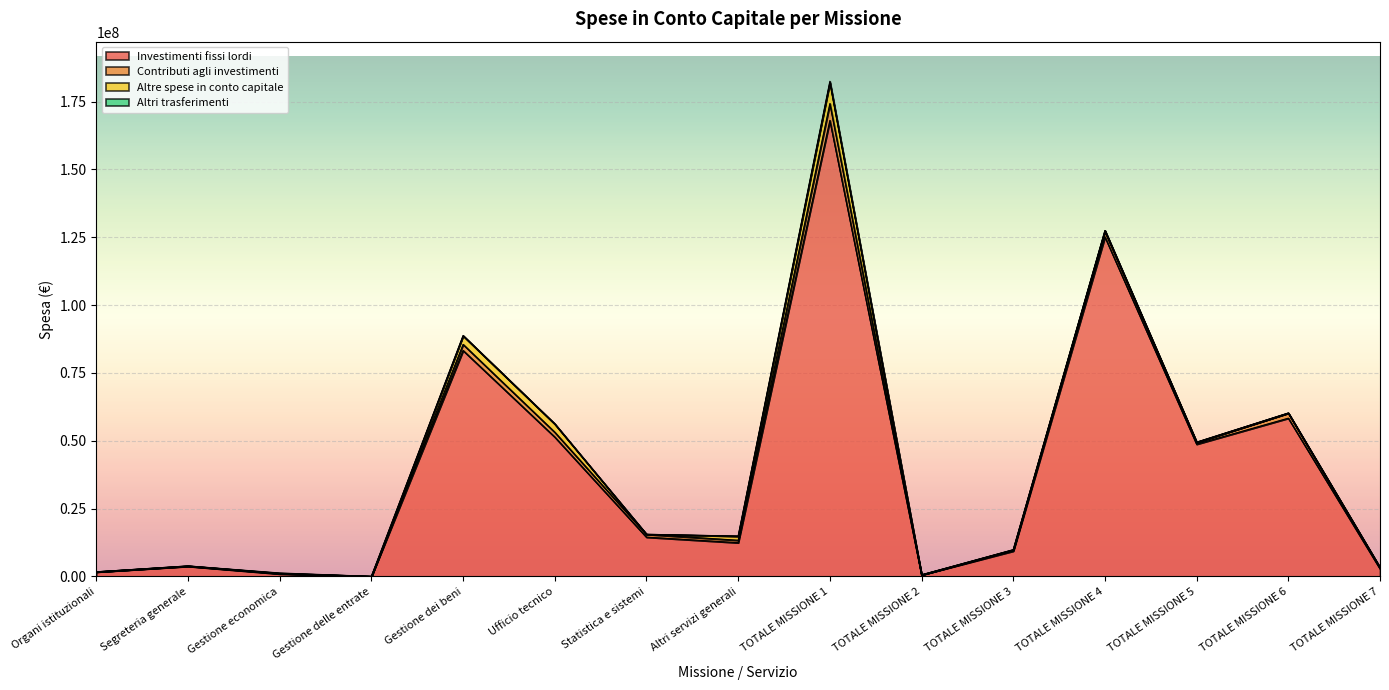

Which series has the largest total across all categories?

Investimenti fissi lordi